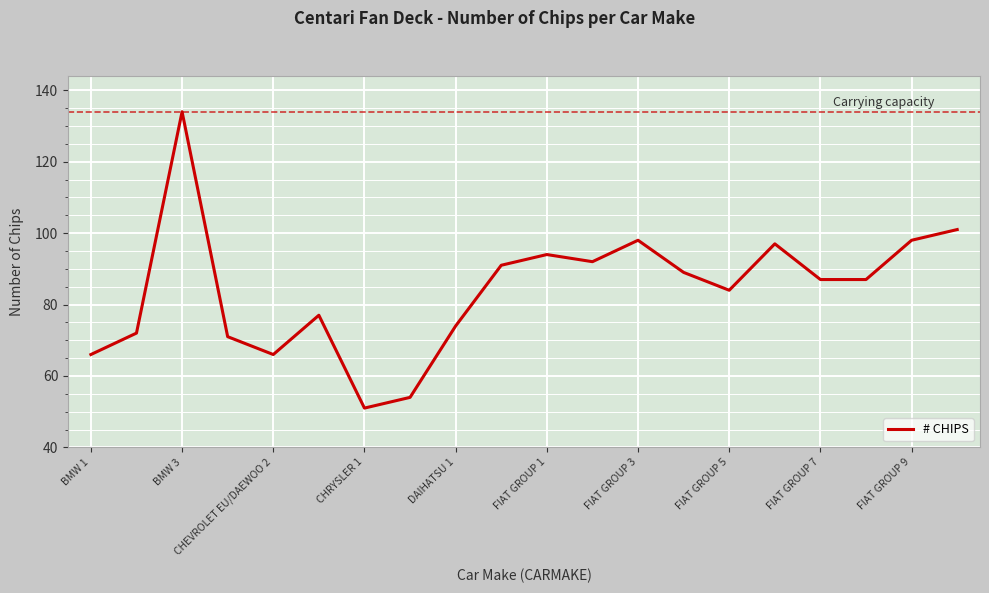

What is the maximum value shown in the chart?

134